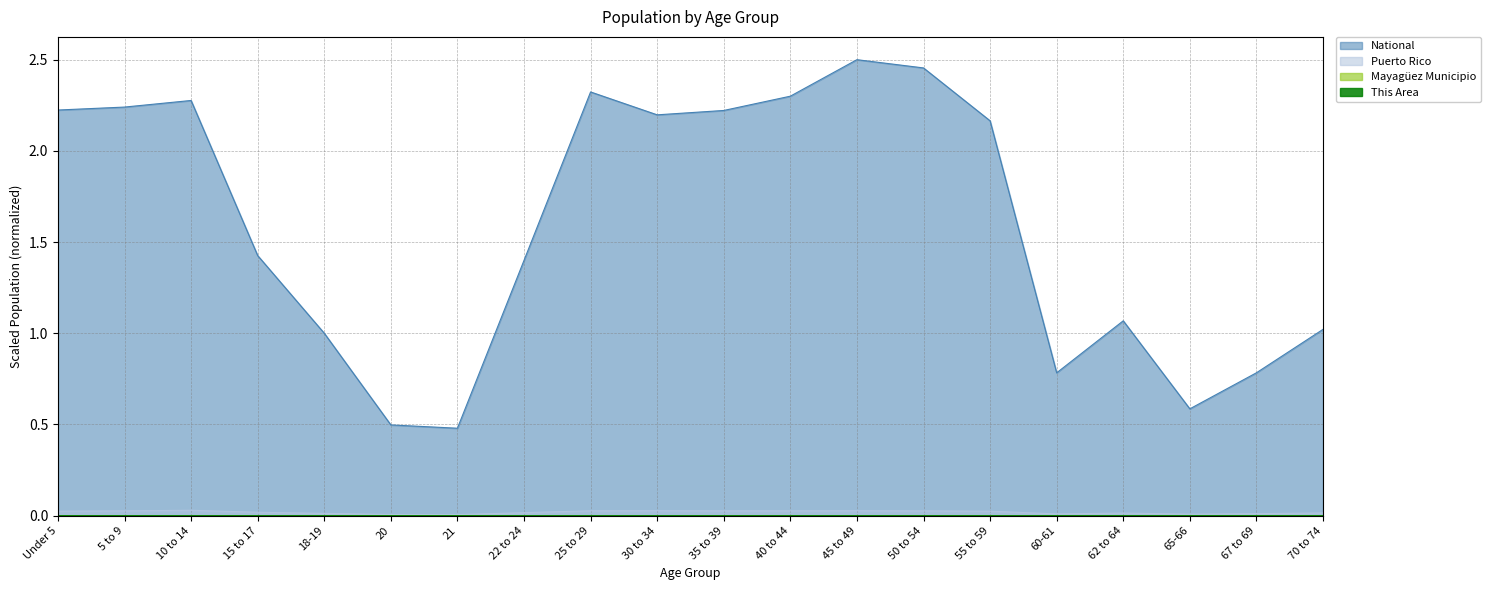

Rank the series by their maximum value, from highest to lowest.

National, Puerto Rico, Mayaguez Municipio, This Area